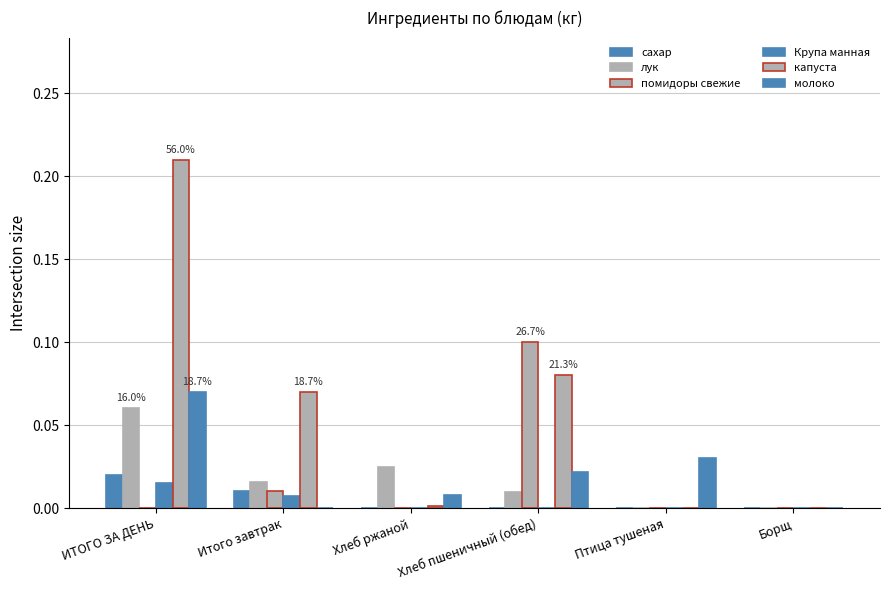

How many groups of bars are there?

6